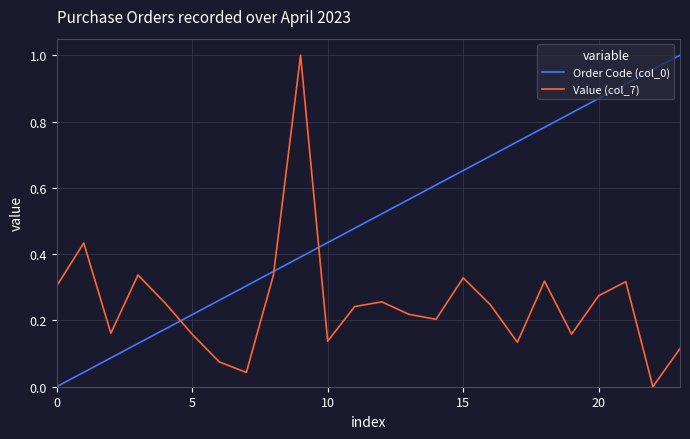

True or false: Value (col_7) and Order Code (col_0) intersect in this chart.

True